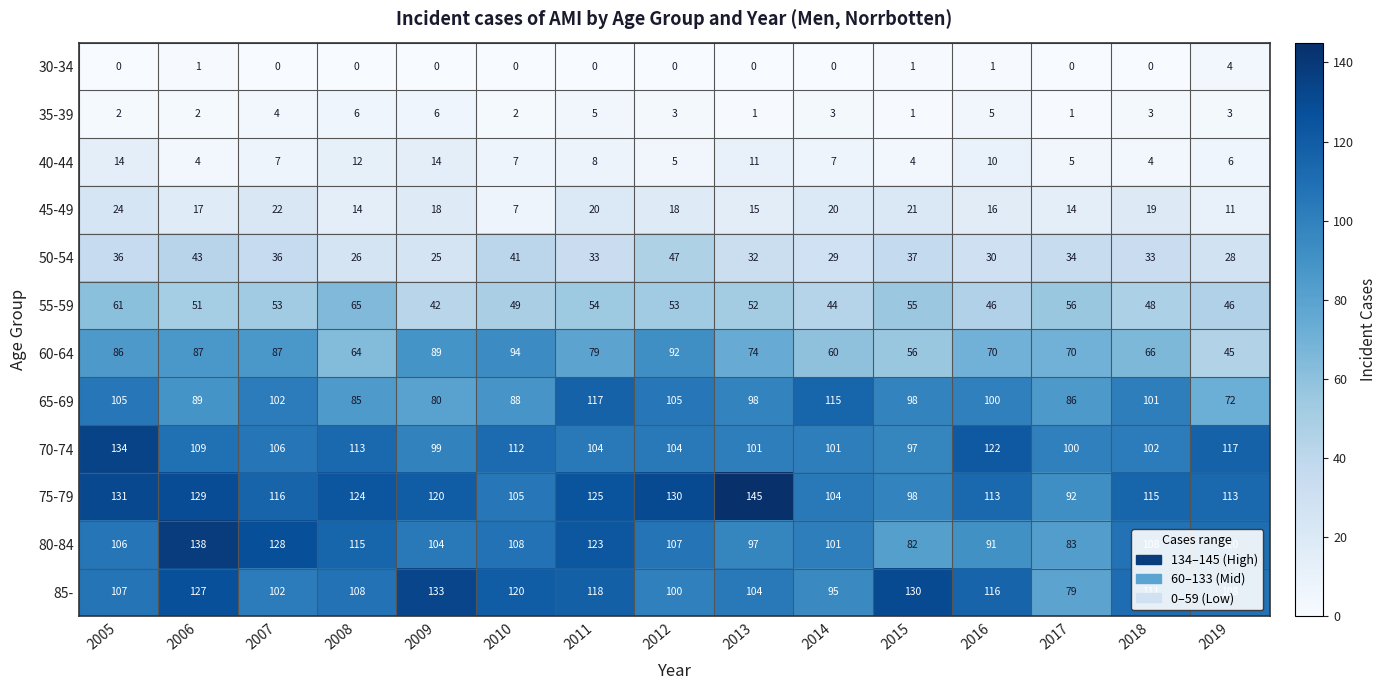

Is it true that 55-59 equals 27 at 2011?

False